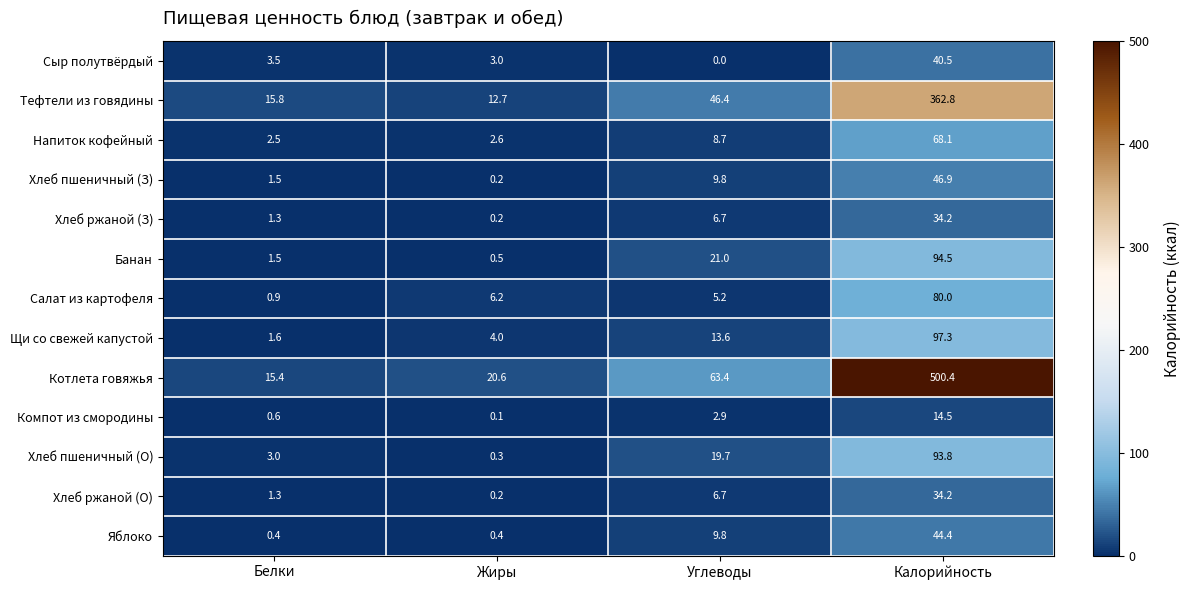

Where is Сыр полутвёрдый nearest to the value 20?

Белки